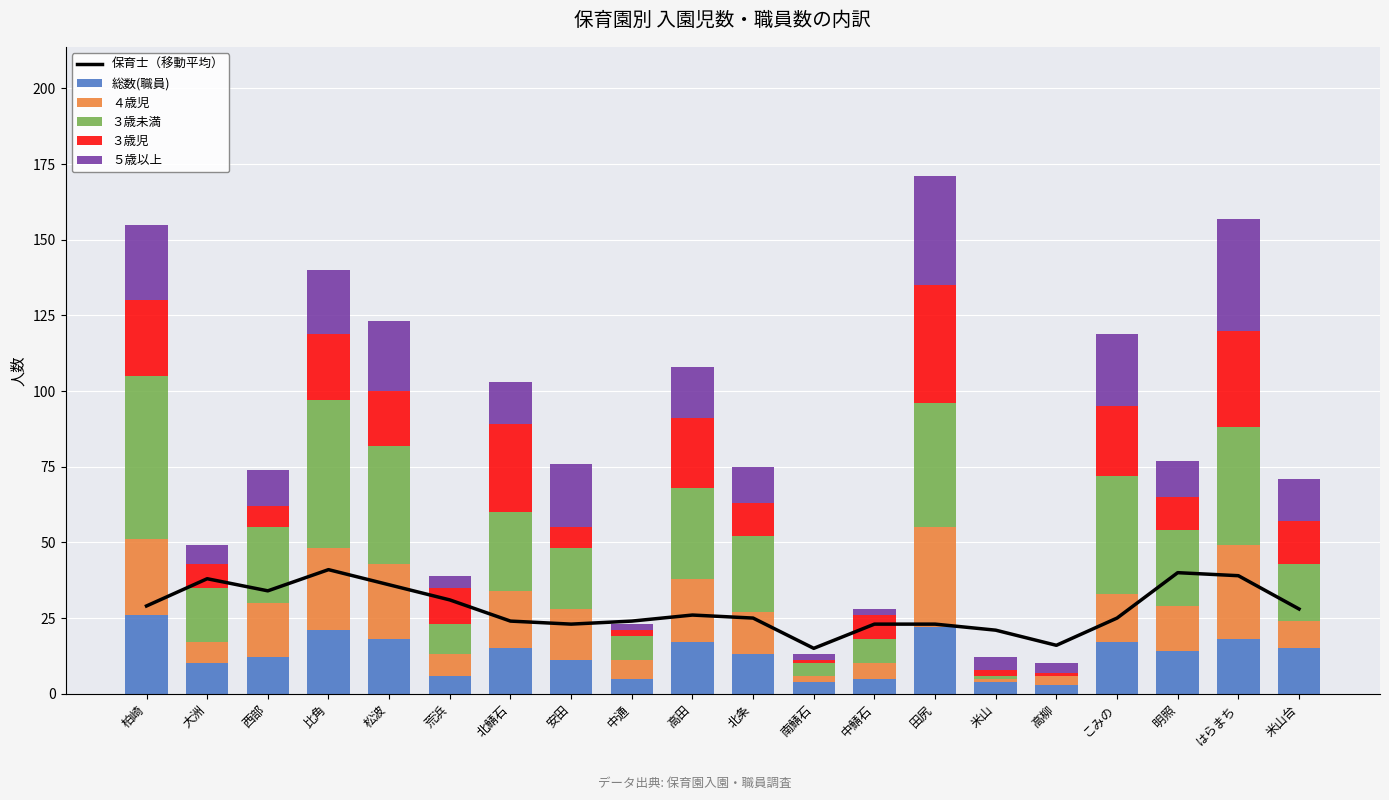

What position from the right is 北条?

10